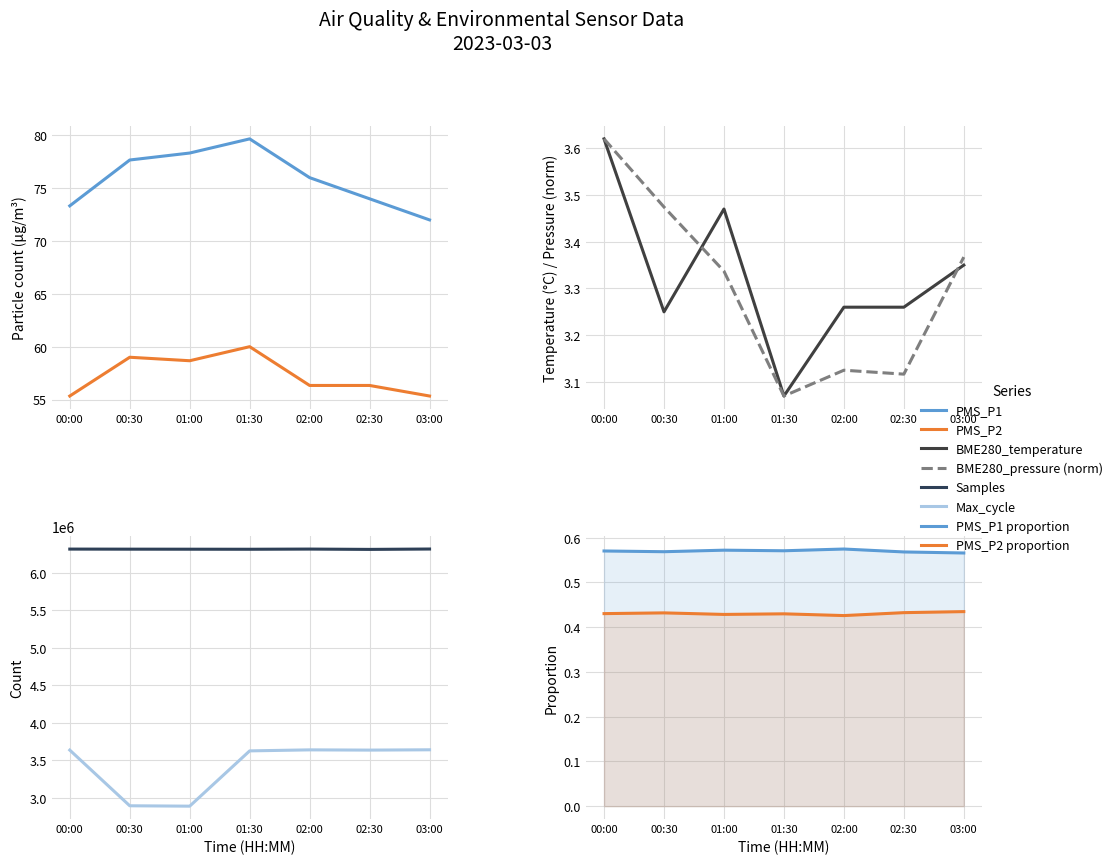

At which label is BME280_pressure closest to 3?

01:30